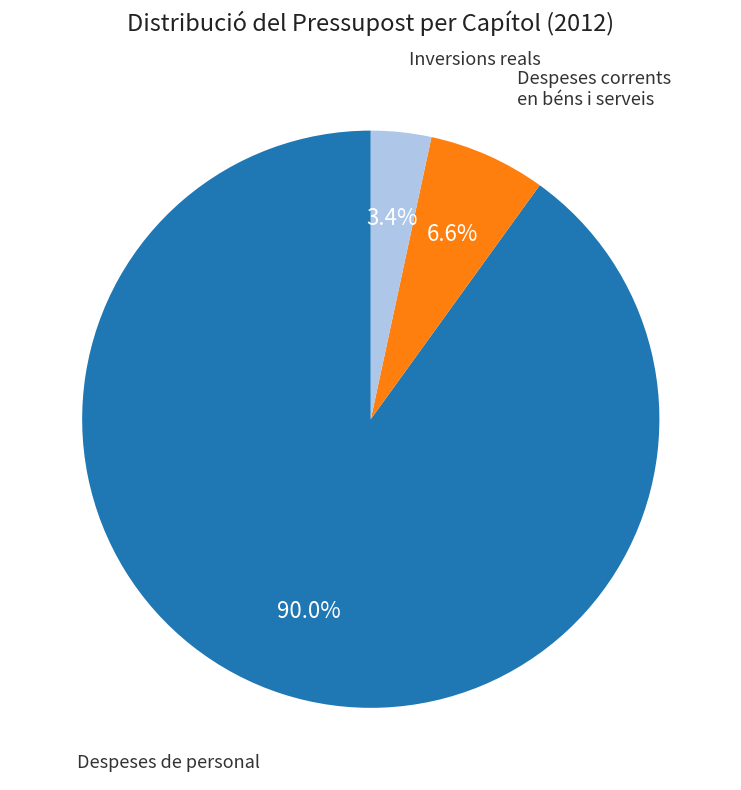

Between Inversions reals and Despeses corrents en béns i serveis, which is larger?

Despeses corrents en béns i serveis